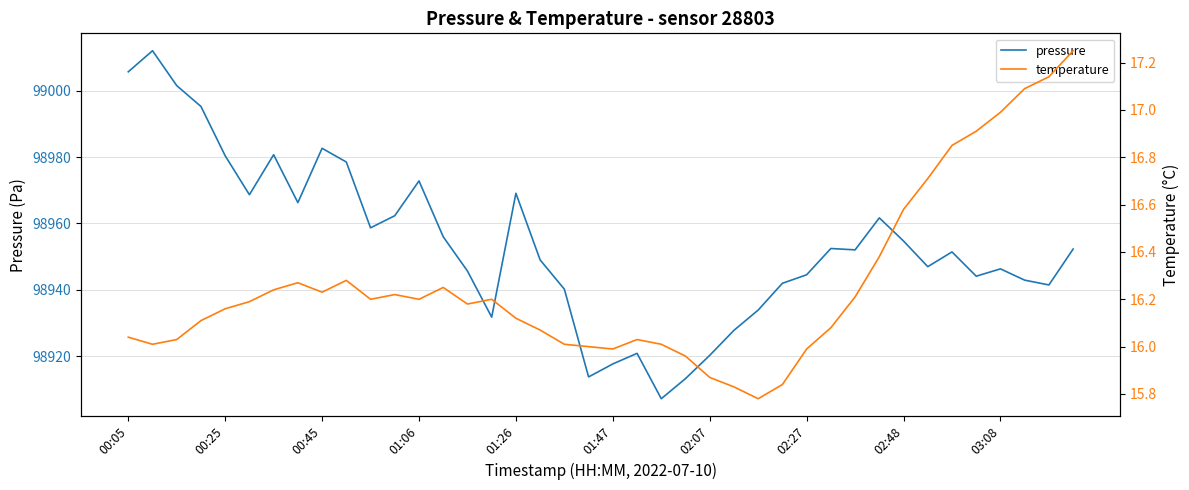

The value of pressure at 01:47 is 147661.4. True or false?

False